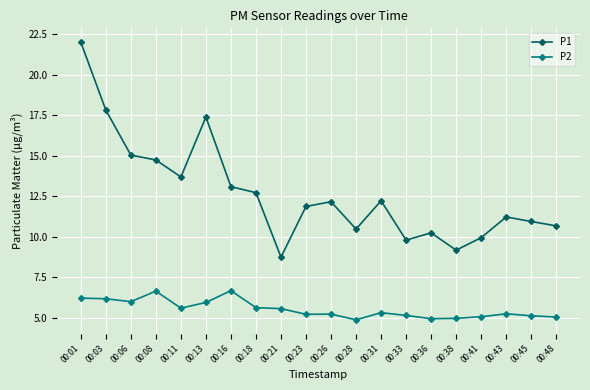

What is the sum of all P2 values?

110.7